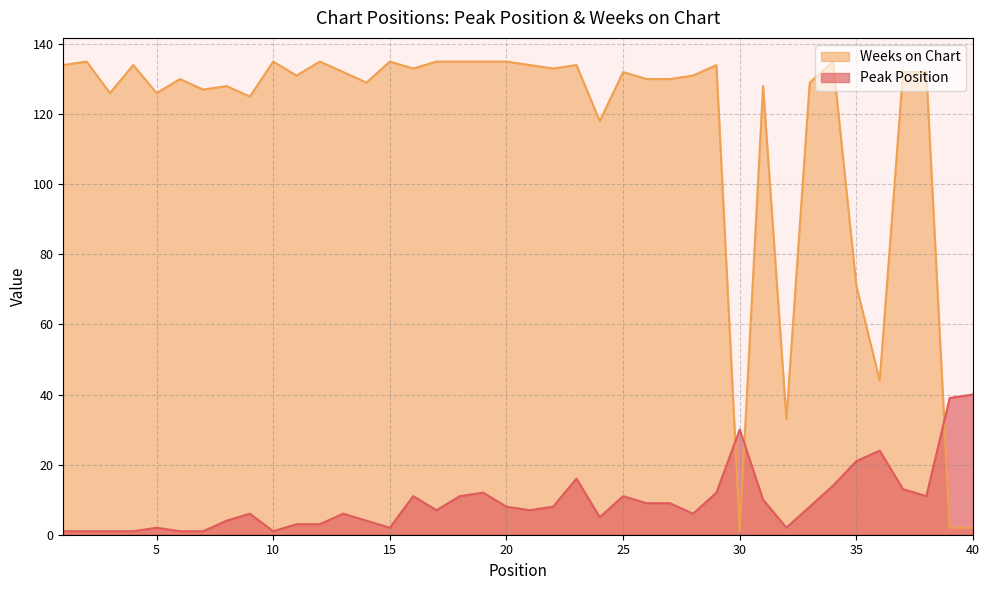

What is the spread (max minus min) of values at 2?

134